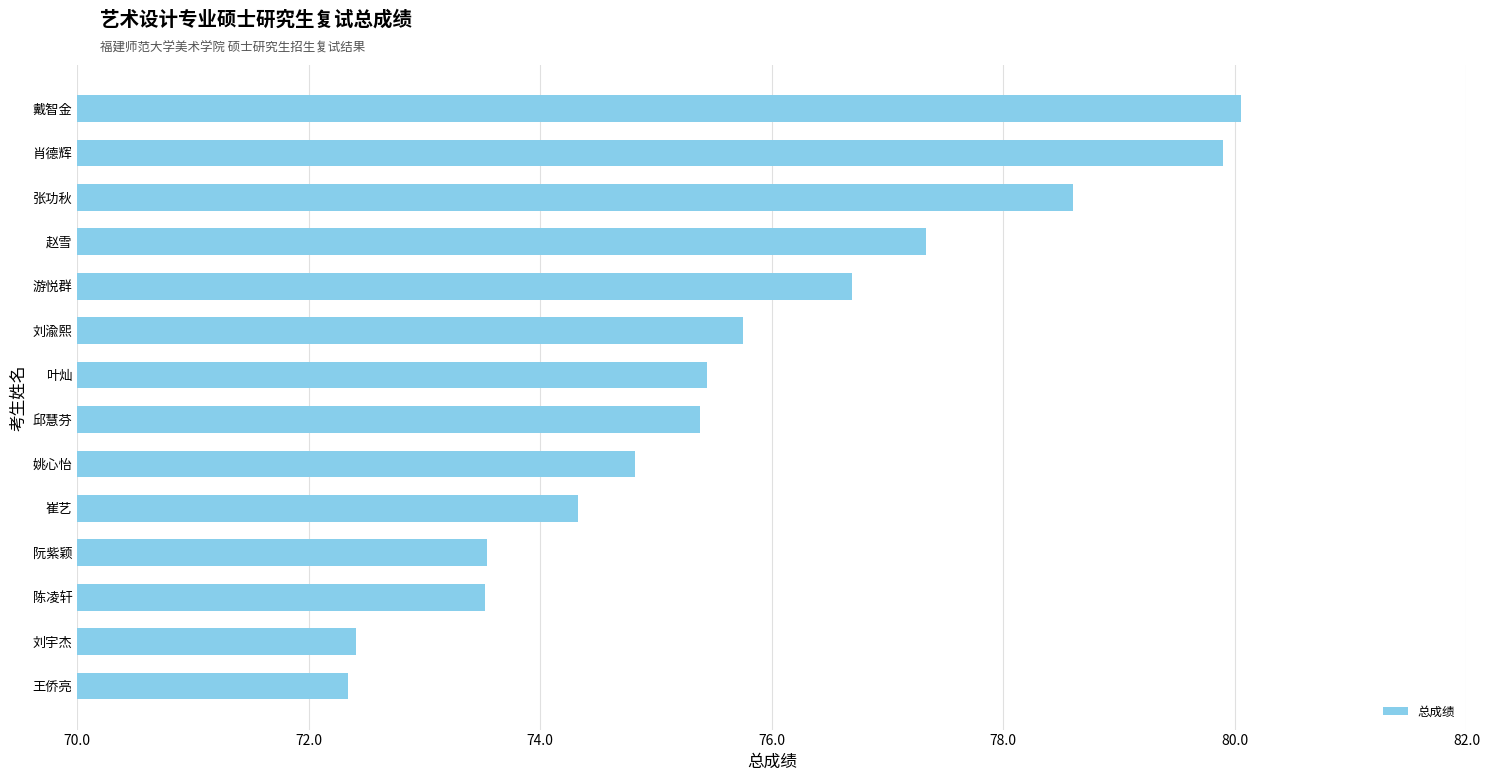

The value at 戴智金 is 124.3. True or false?

False